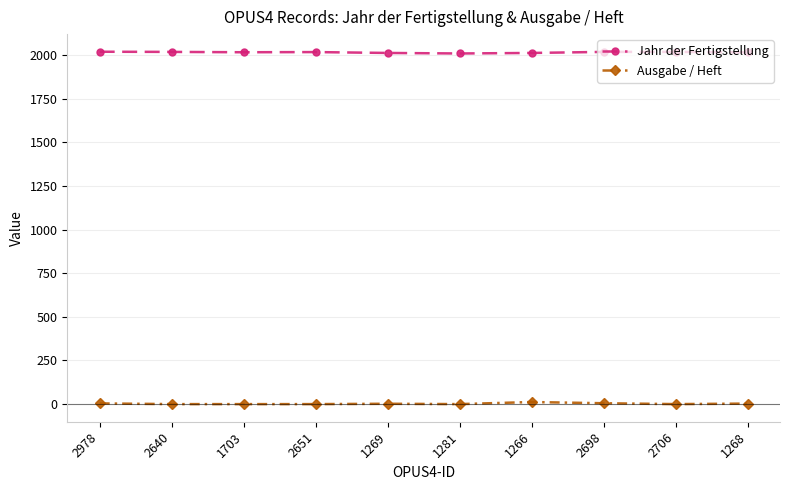

What position from the left is 2706?

9